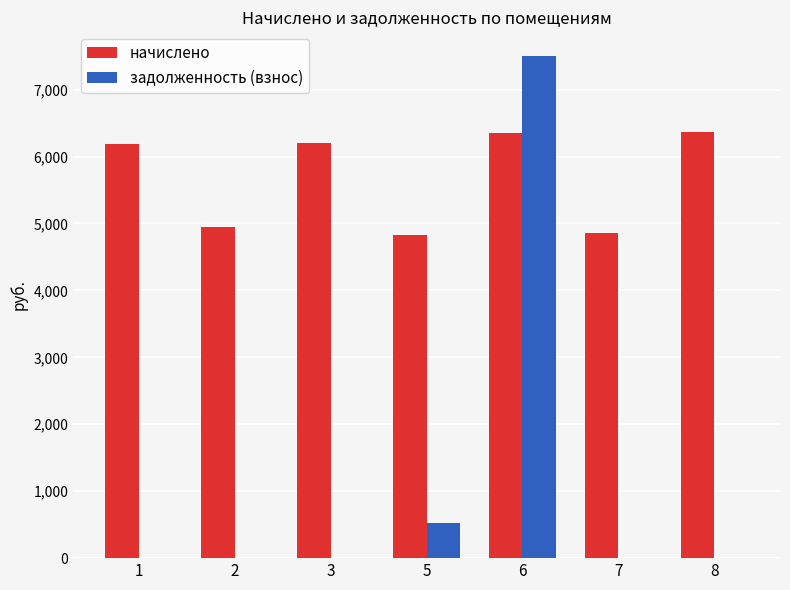

The value of задолженность (взнос) at 2 is 2961.8. True or false?

False